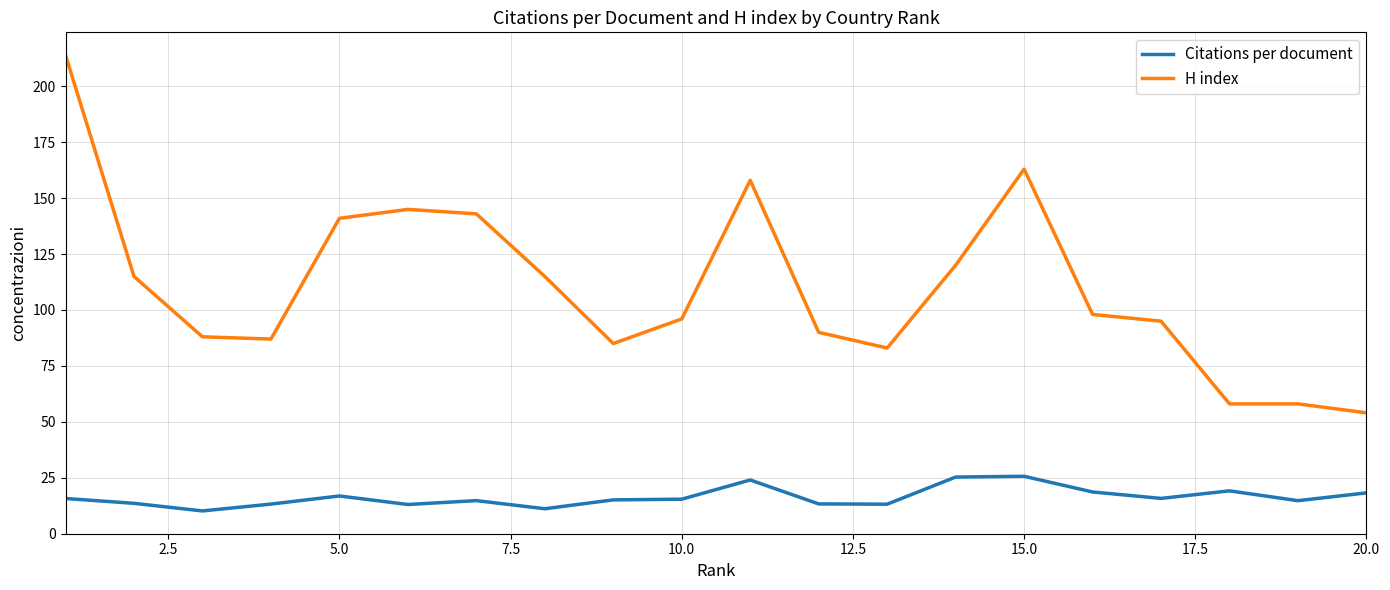

Which series has the largest total across all categories?

H index